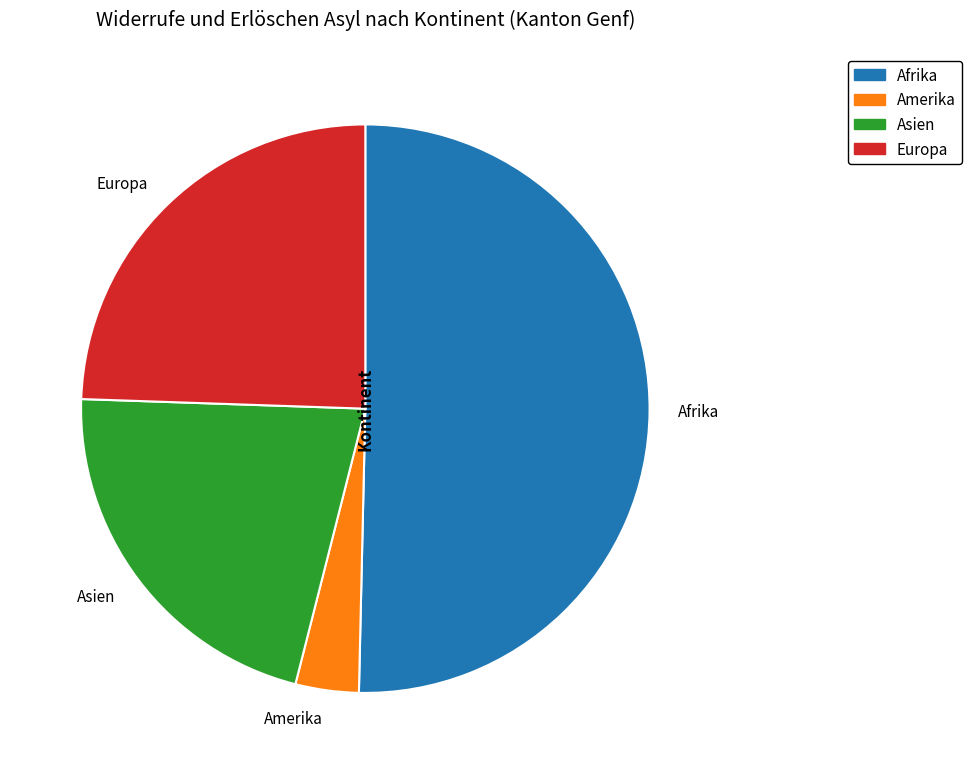

Approximately how many times larger is the value at Amerika compared to Europa?

0.1